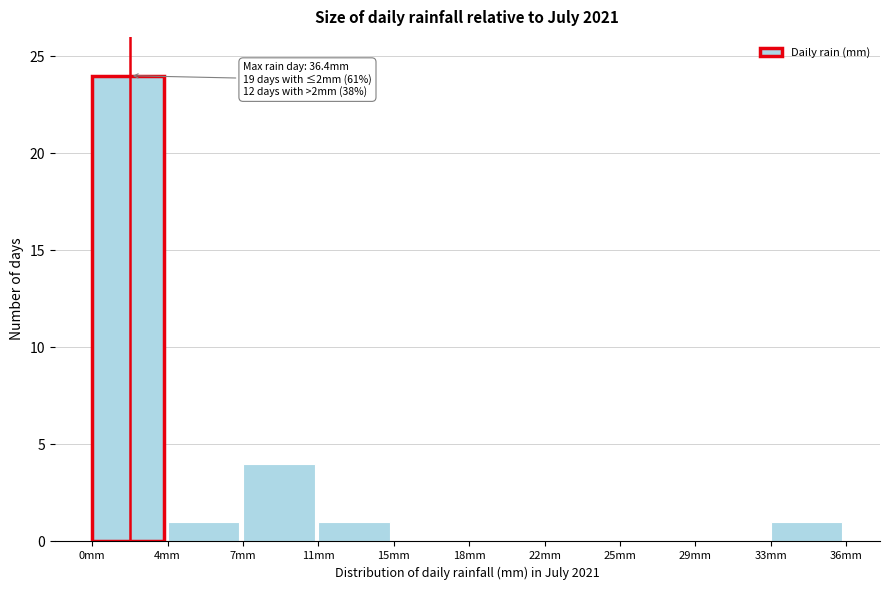

Reading left to right, what are all the values shown in this chart?

0mm=24	4mm=1	7mm=4	11mm=1	15mm=0	18mm=0	22mm=0	25mm=0	29mm=0	33mm=1